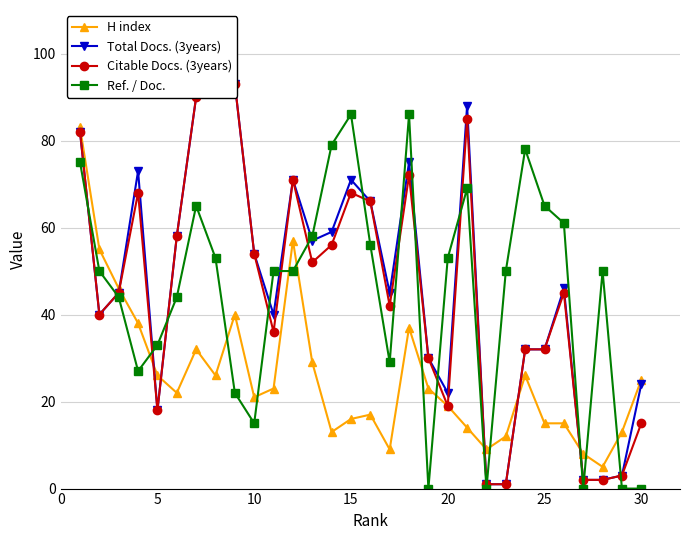

Count the number of data series in this chart.

4